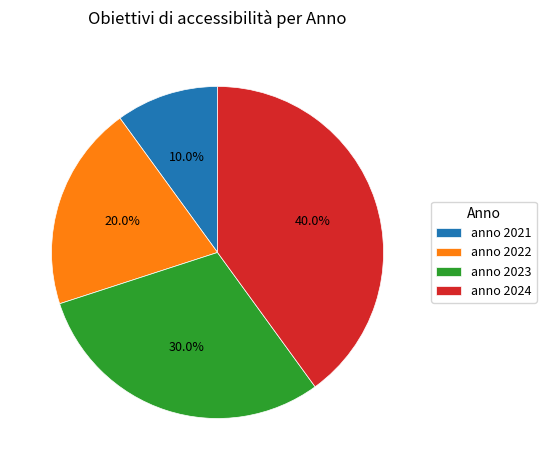

Is it true that anno 2024 is 30% of the pie?

False